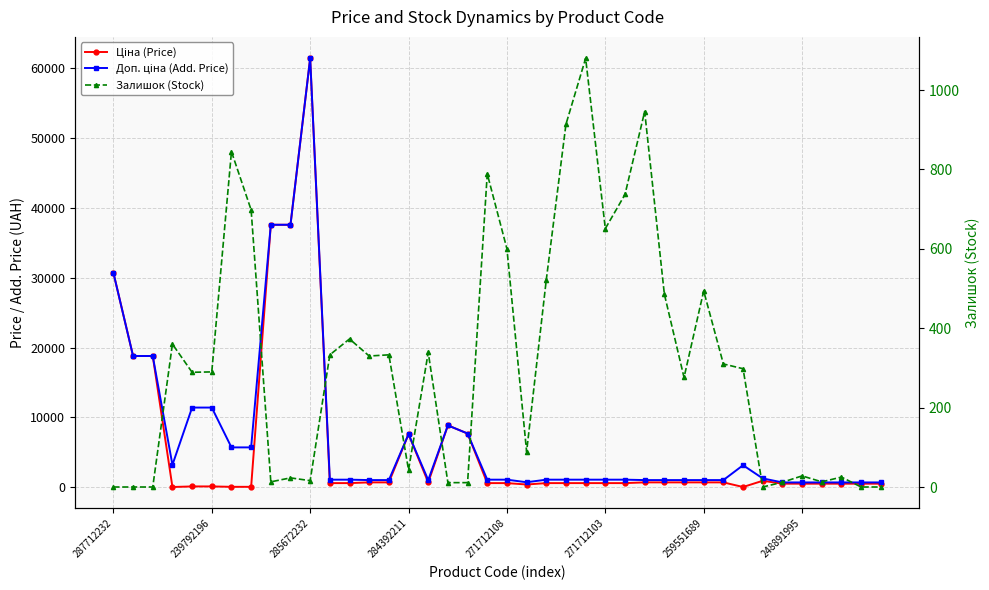

How many data points in Залишок (Stock) are less than 298?

20